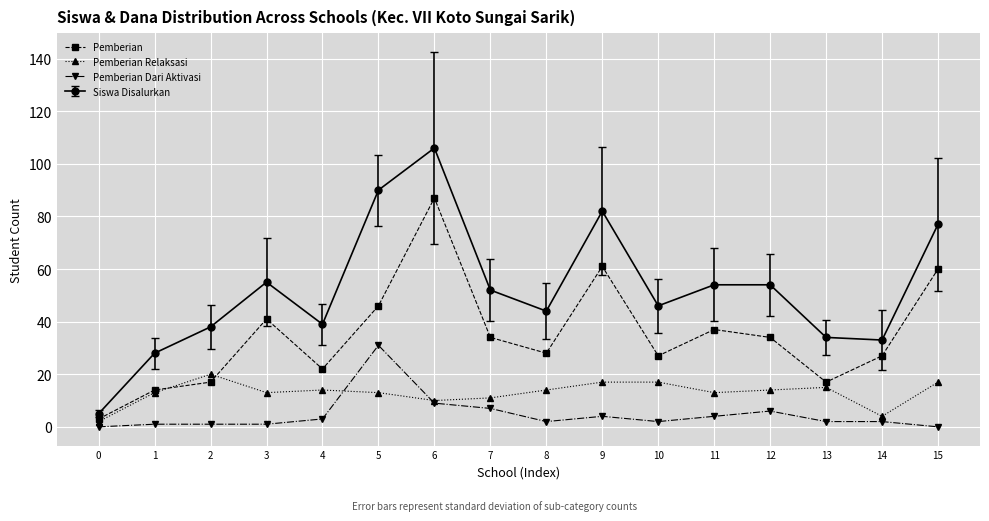

How many lines are shown in the chart?

4